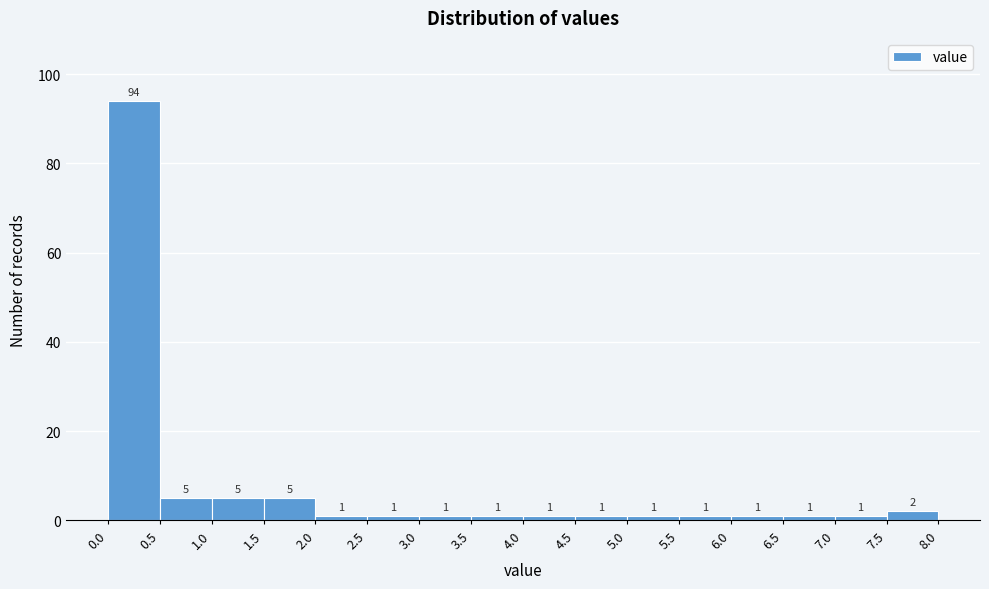

Reading left to right, transcribe this chart: for each bar, give the range it covers on the x-axis and its height.

0.0 to 0.5: 94
0.5 to 1.0: 5
1.0 to 1.5: 5
1.5 to 2.0: 5
2.0 to 2.5: 1
2.5 to 3.0: 1
3.0 to 3.5: 1
3.5 to 4.0: 1
4.0 to 4.5: 1
4.5 to 5.0: 1
5.0 to 5.5: 1
5.5 to 6.0: 1
6.0 to 6.5: 1
6.5 to 7.0: 1
7.0 to 7.5: 1
7.5 to 8.0: 2